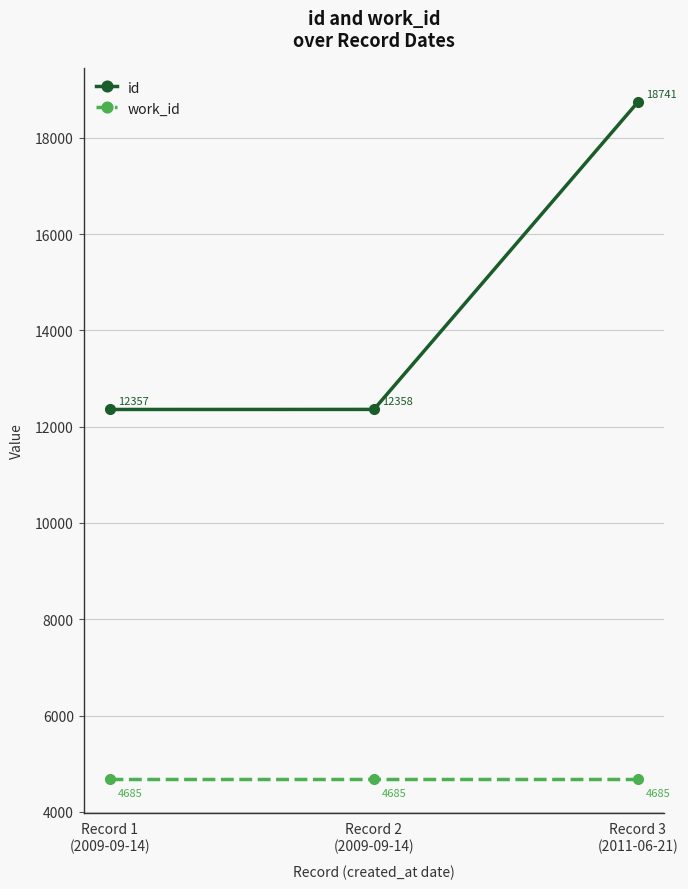

At how many categories does at least one series exceed 12599?

1